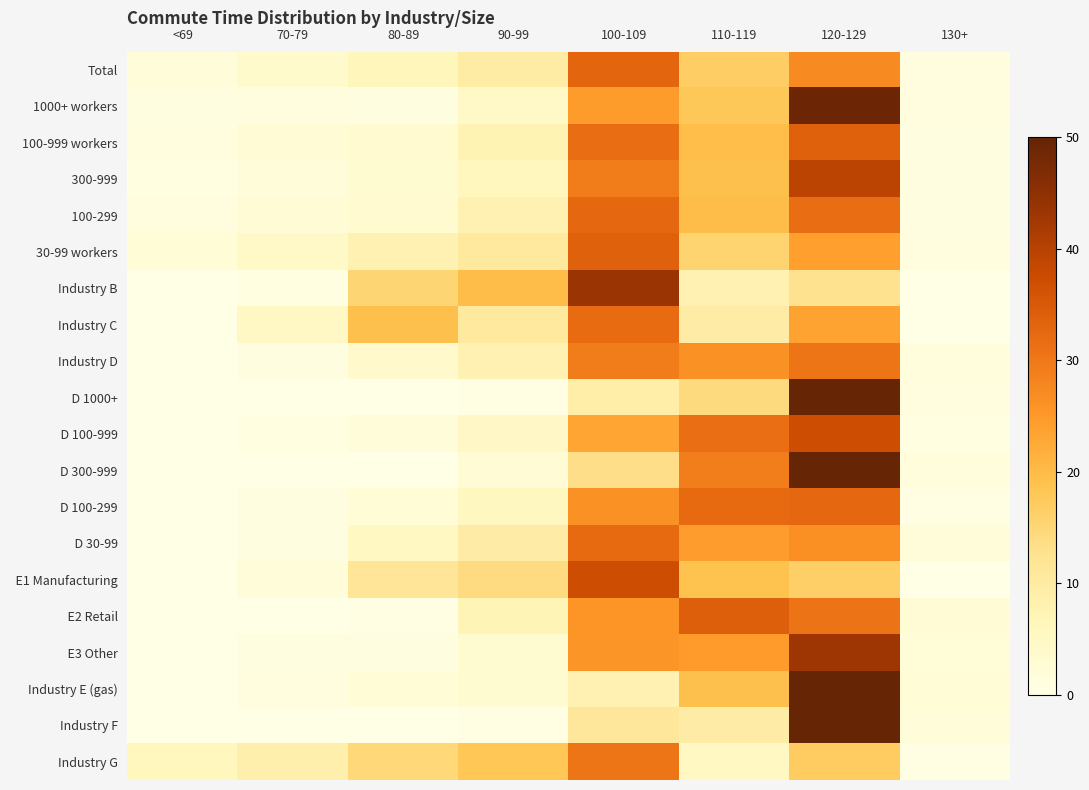

At which category is the sum across all series the highest?

120-129